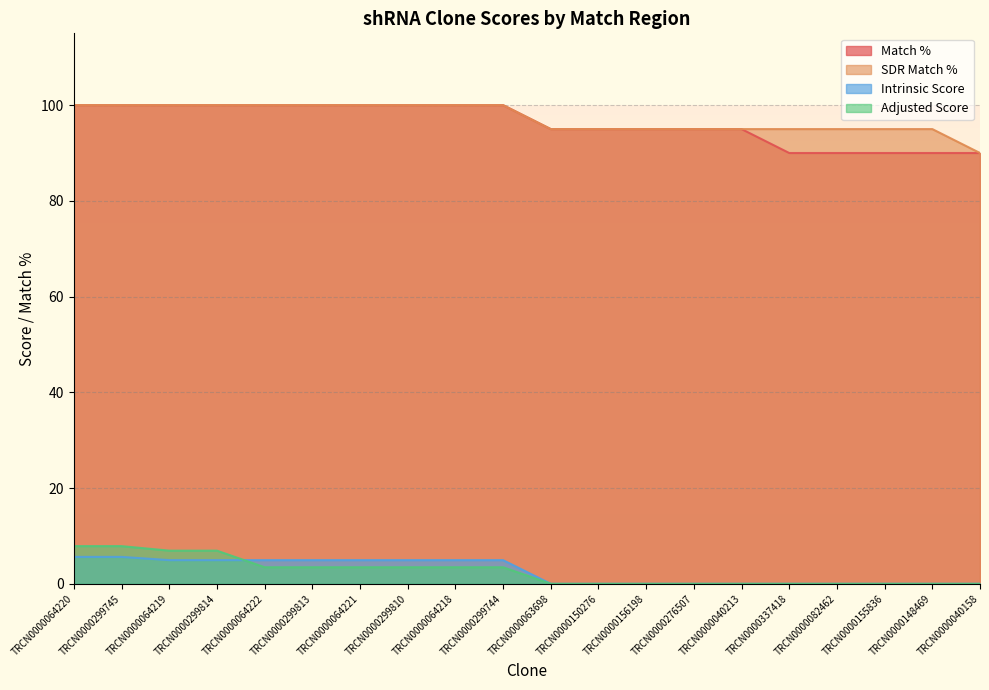

At how many categories does at least one series exceed 13?

20